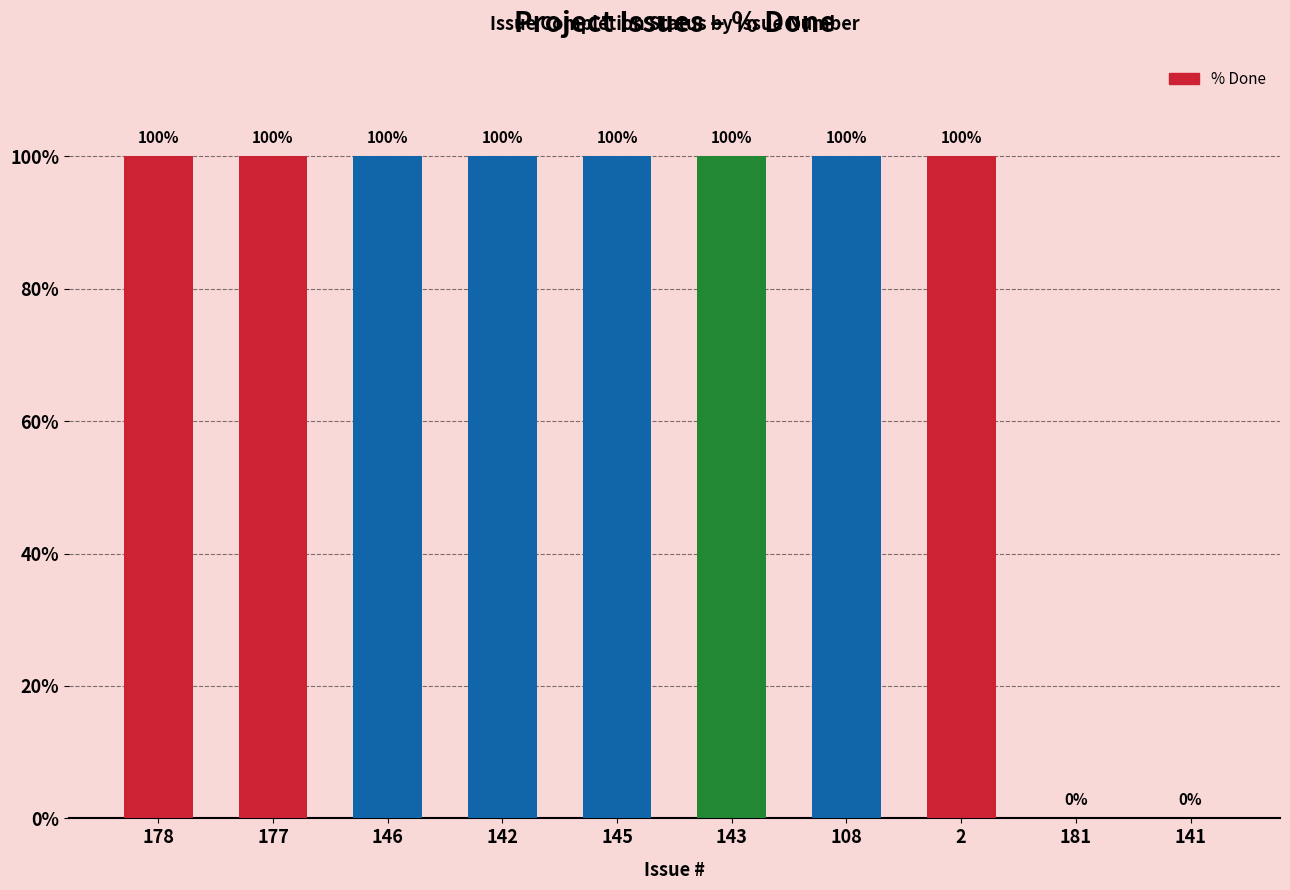

Are the bars grouped side by side (vs. stacked)?

No